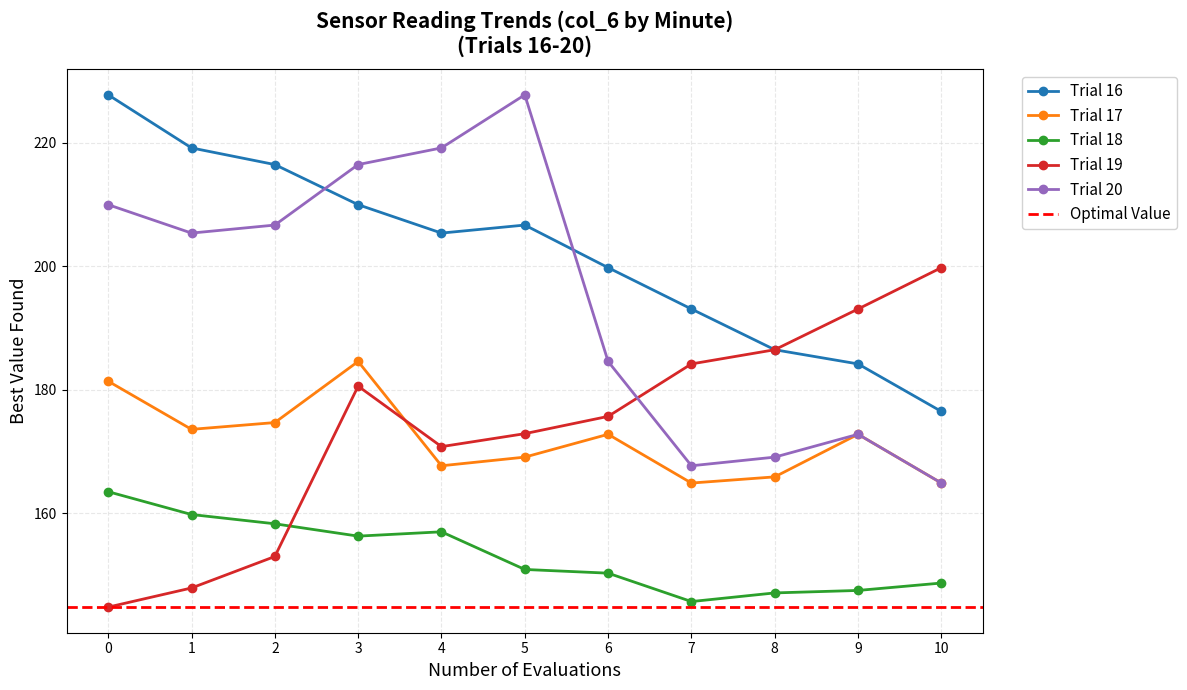

At which label does Trial 17 reach its peak?

3